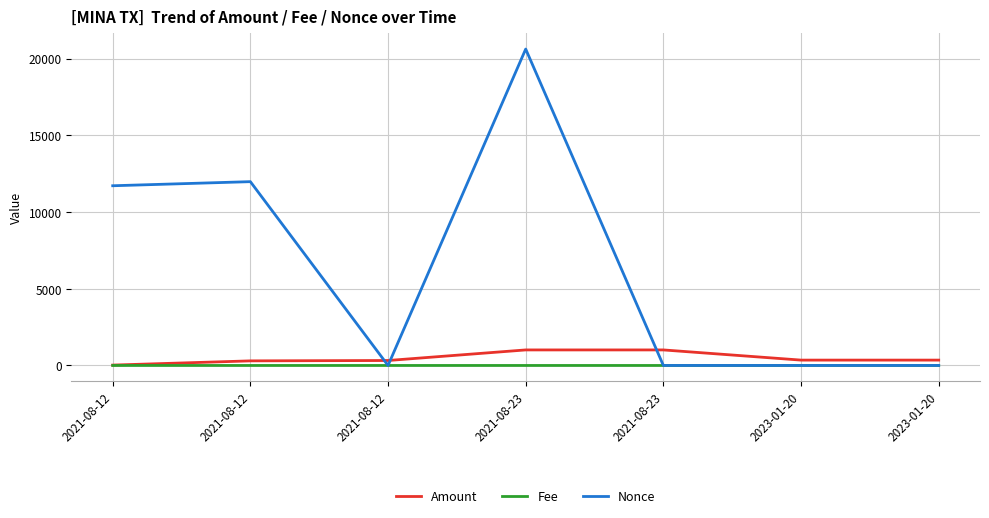

At which label is Fee closest to 0?

2021-08-12